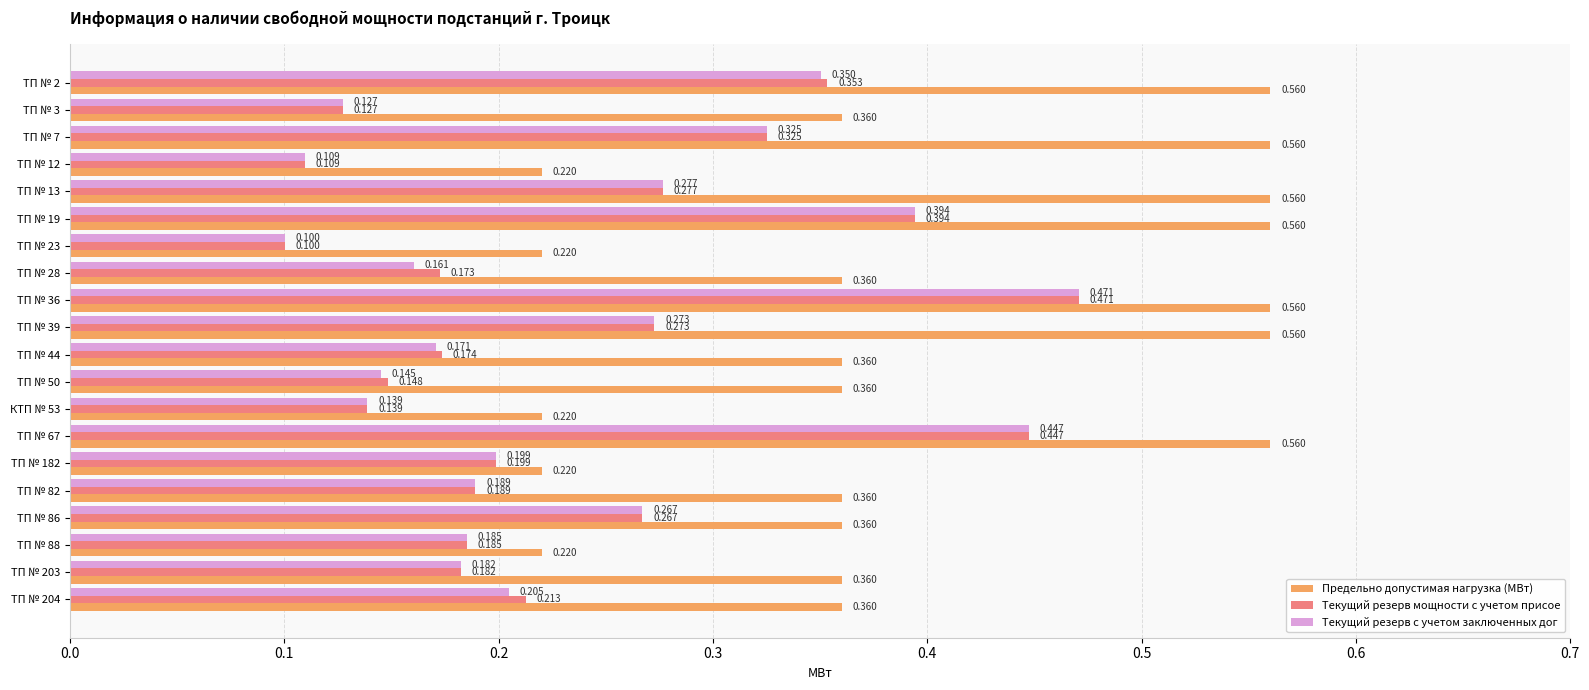

Which series has the largest total across all categories?

Предельно допустимая нагрузка (МВт)